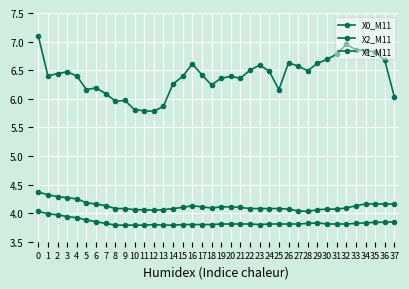

In X2_M11, how many points are lower than both neighbors (excluding endpoints)?

3